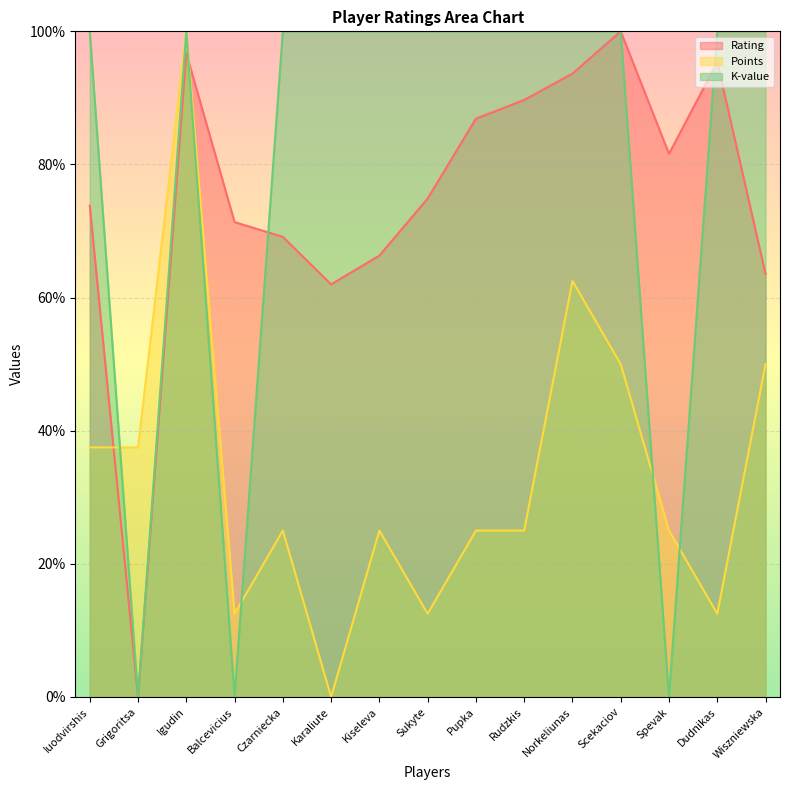

What is the difference between the highest and lowest values at Igudin?

3.3